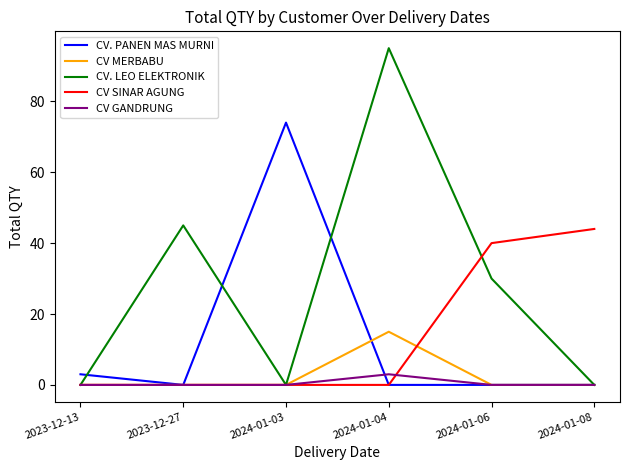

What is the spread (max minus min) of values at 2023-12-13?

3